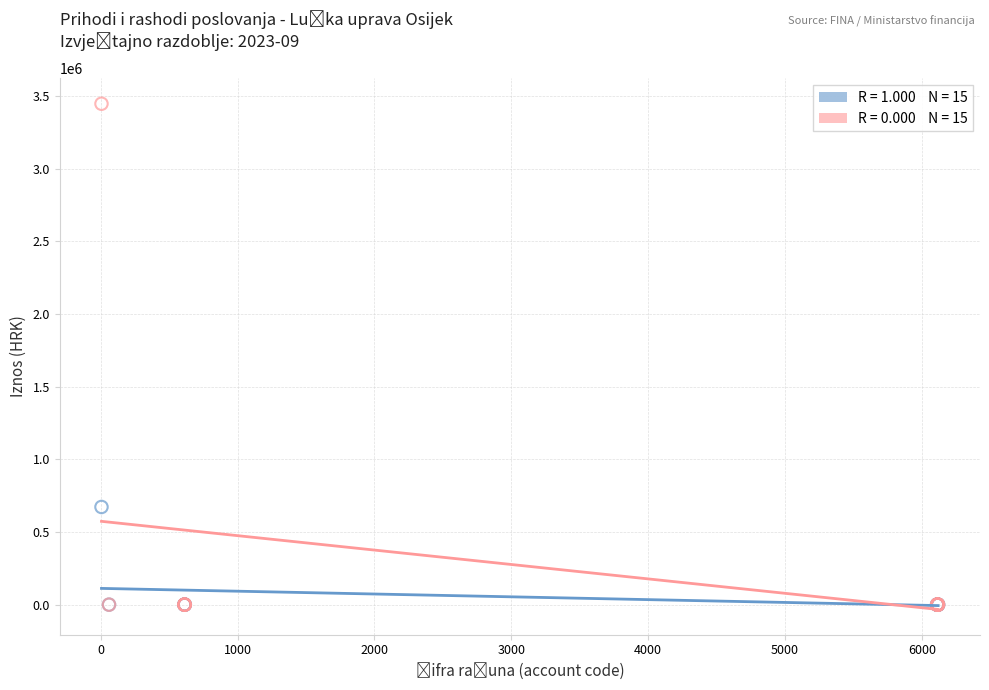

Across all series, what Y value is closest to 1723362?

672111.8